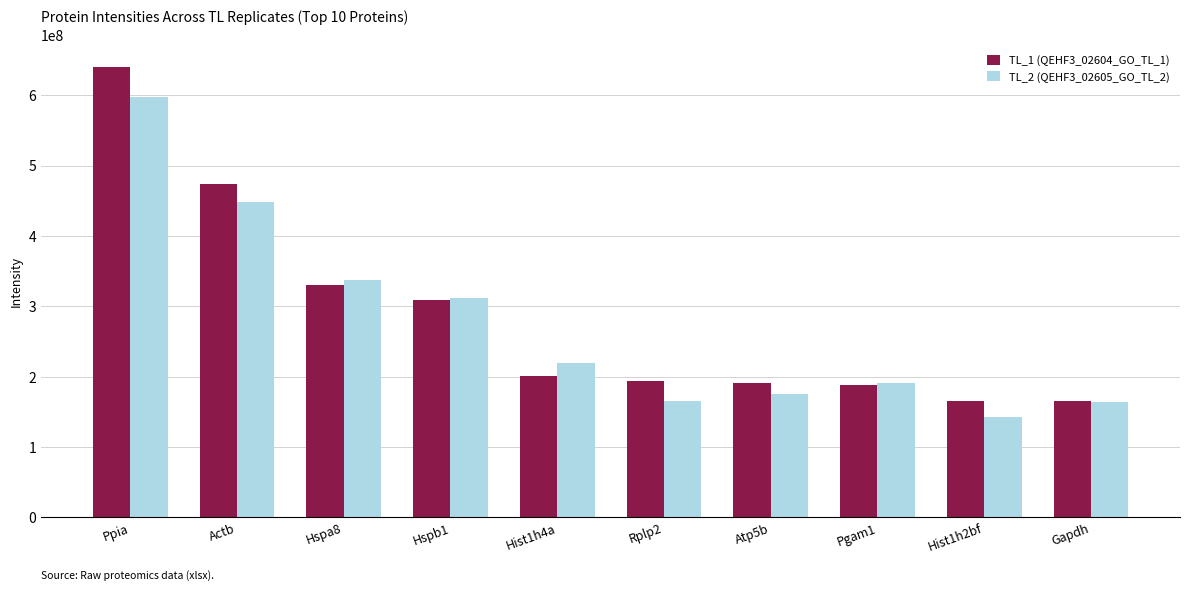

The TL_1 (QEHF3_02604_GO_TL_1) series shows 542046976.7 at Hspa8. True or false?

False